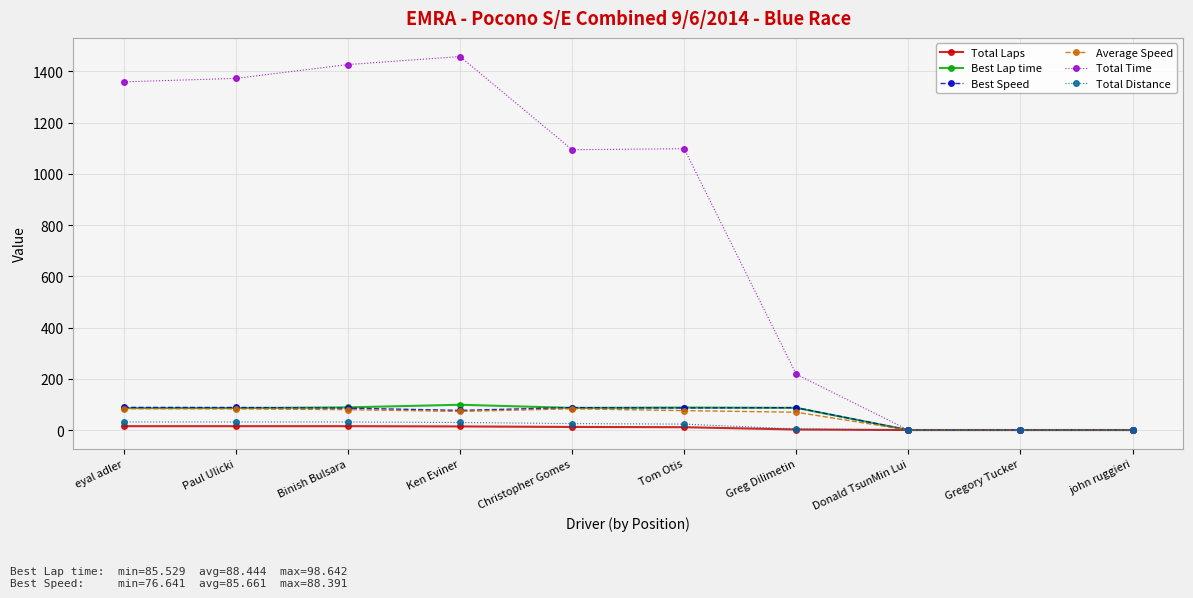

What is the label of the 5th point from the left?

Christopher Gomes